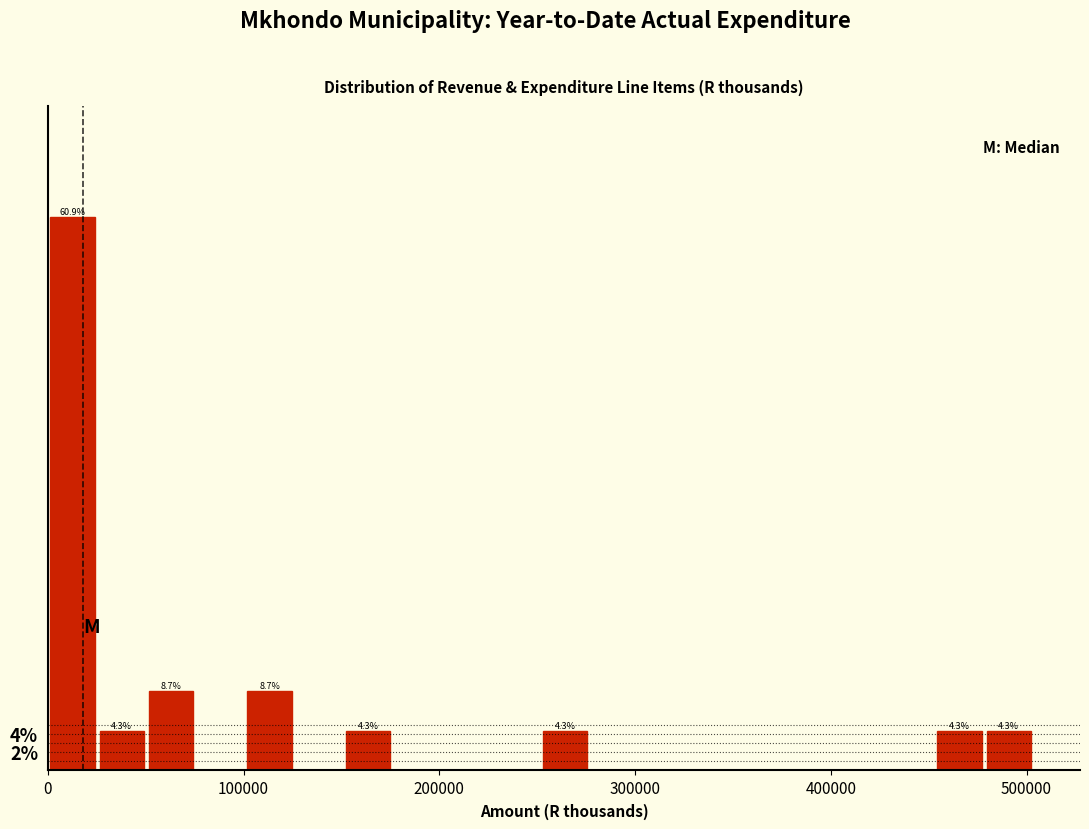

Read against the x-axis, roughly where is the centre of the tallest bar?

10000